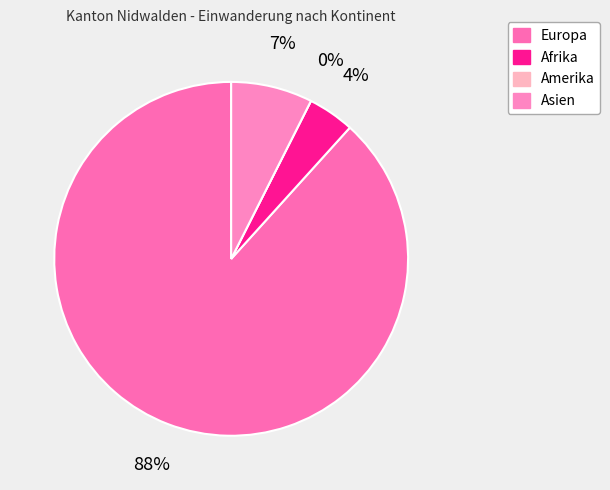

What percentage is the Europa slice, to the nearest percent?

88%